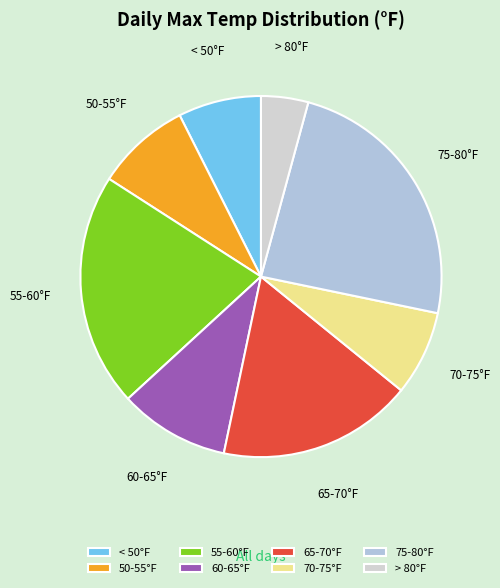

Is it true that 70-75°F is 8% of the pie?

True